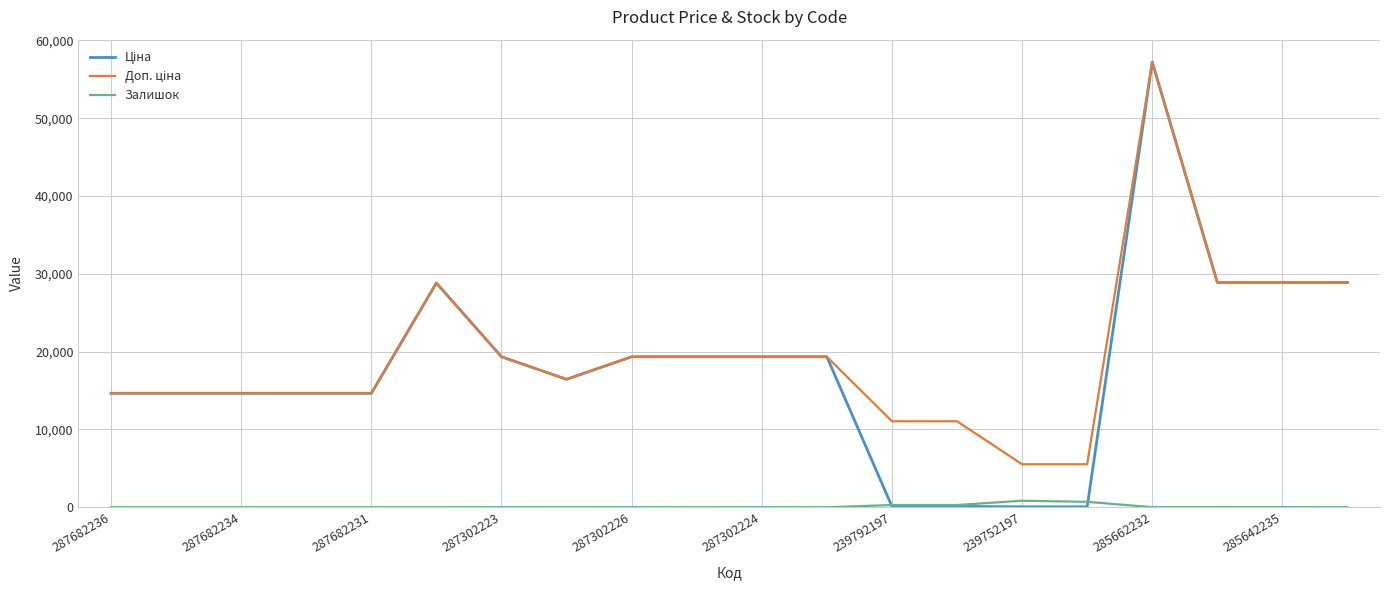

Is this an area chart (filled region under the line)?

No